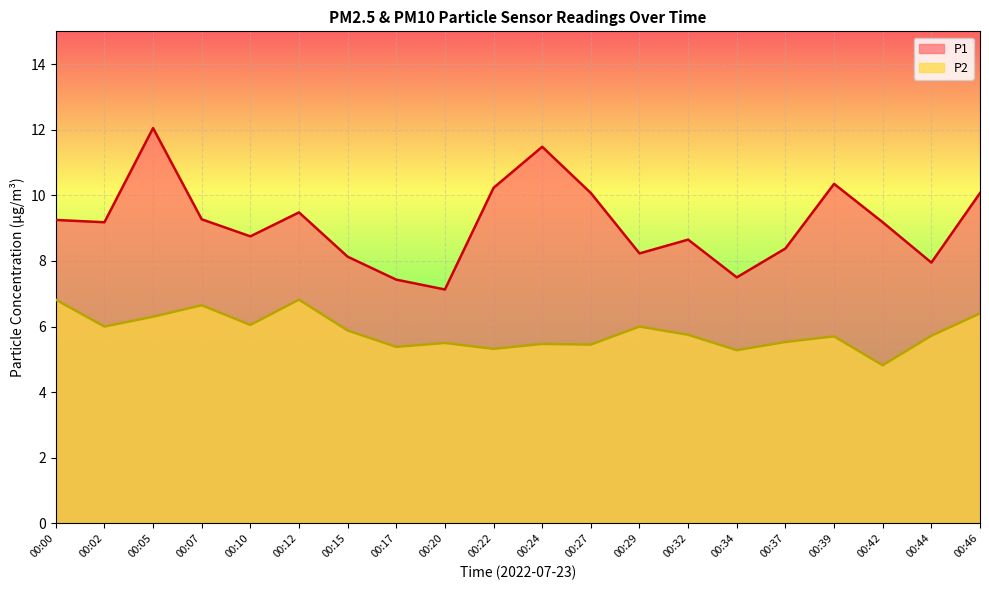

What is the value of the P1 point at the 20th from the left?

10.1